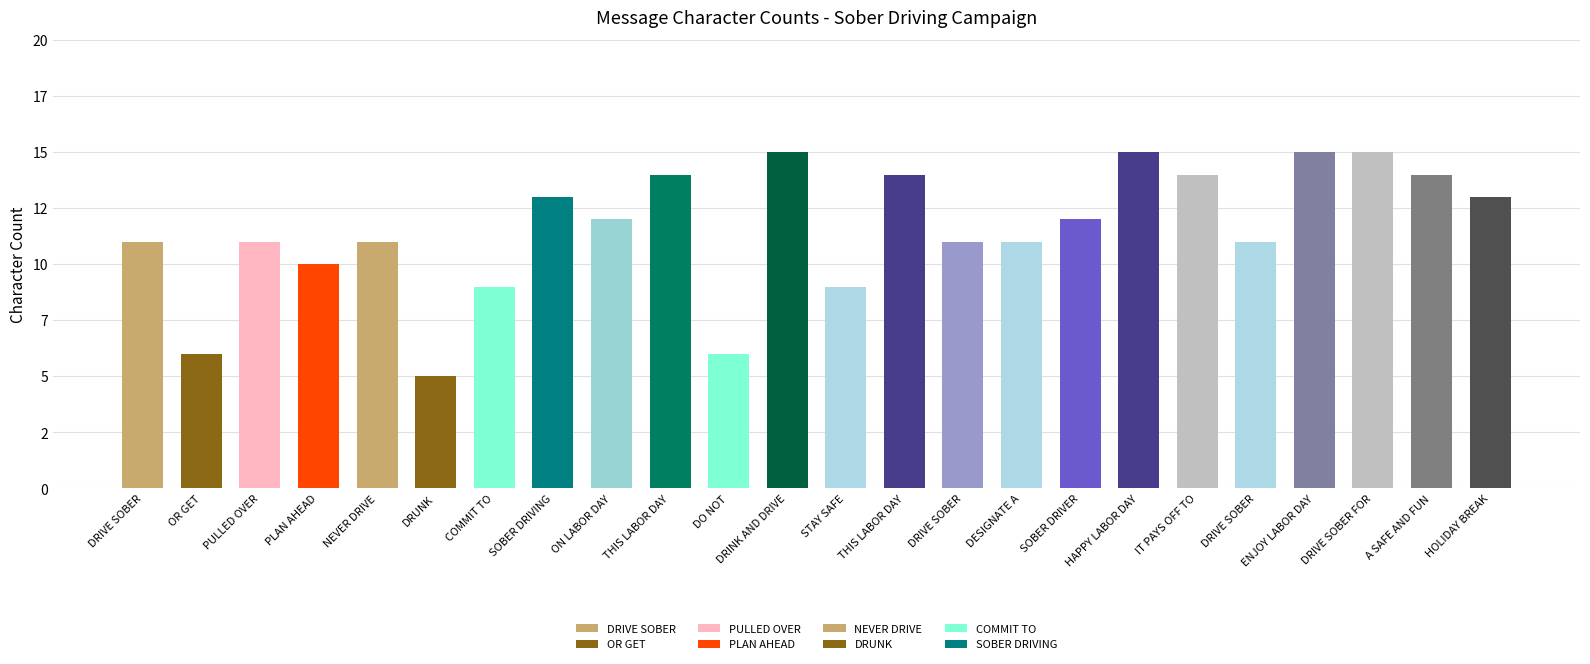

Where does the data first go above 12?

SOBER DRIVING